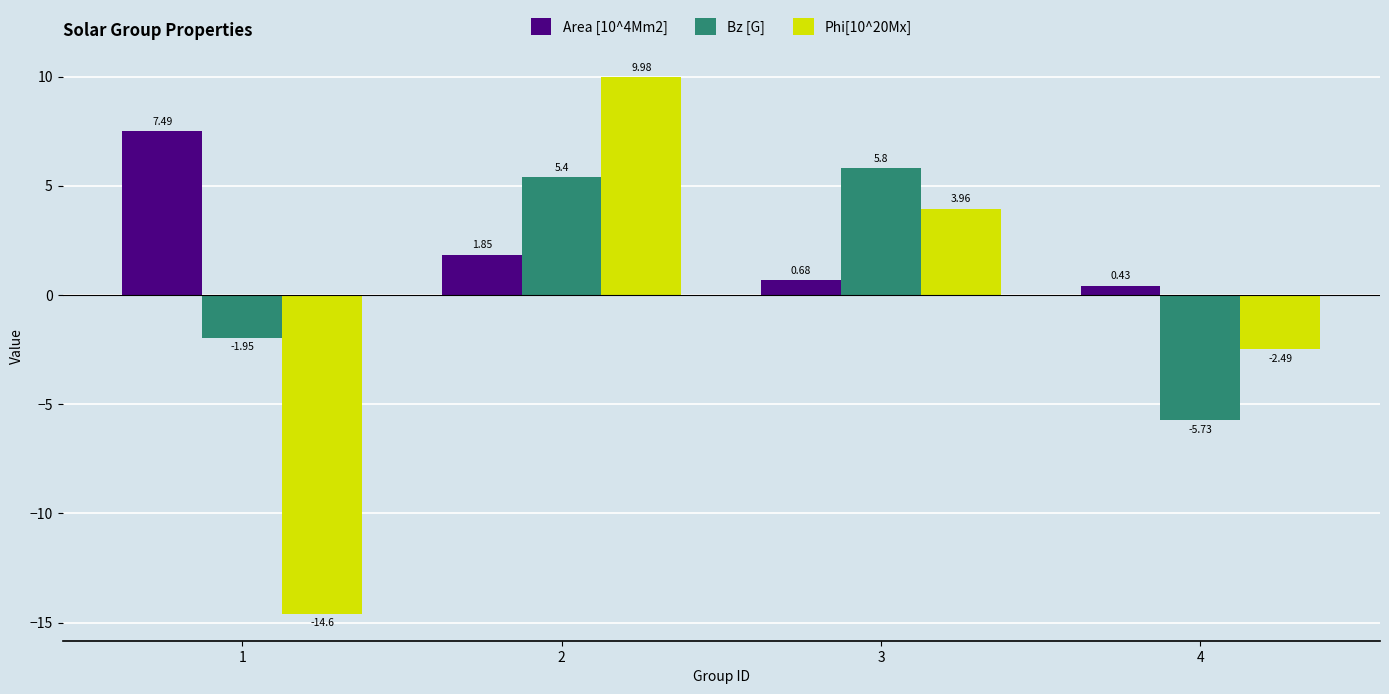

Rank the series by their maximum value, from highest to lowest.

Phi[10^20Mx], Area [10^4Mm2], Bz [G]